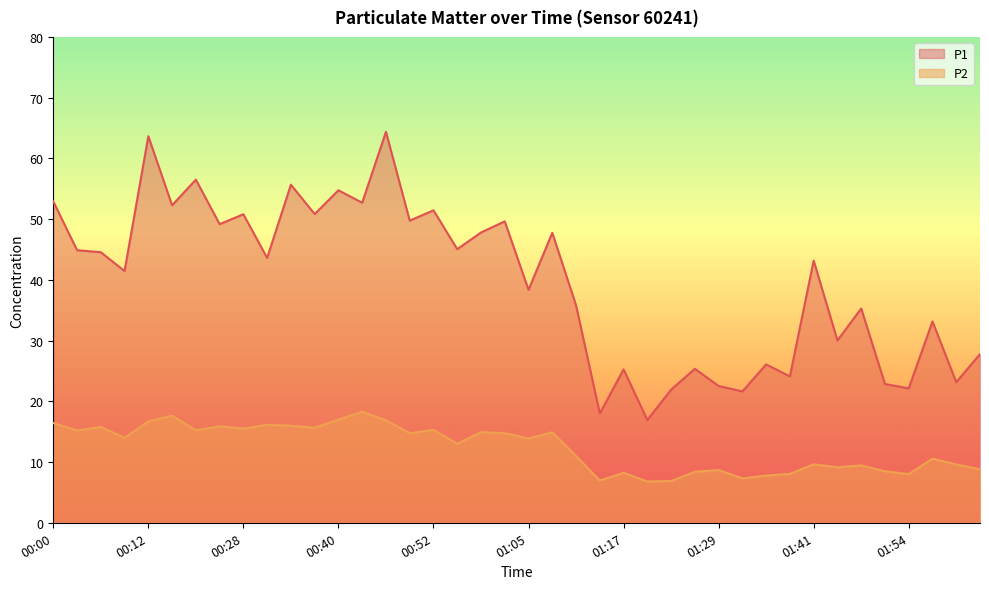

What are all the series names shown in the legend?

P1, P2